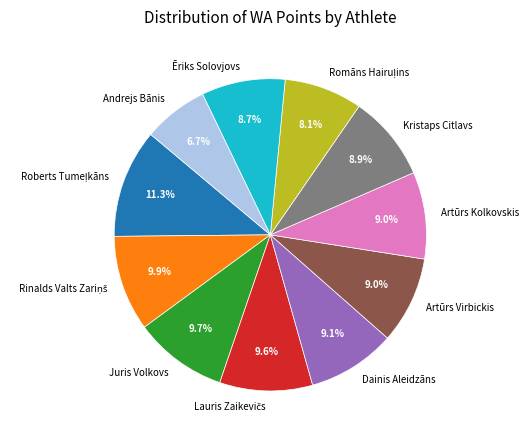

What percentage is NOT represented by Juris Volkovs?

90.3%